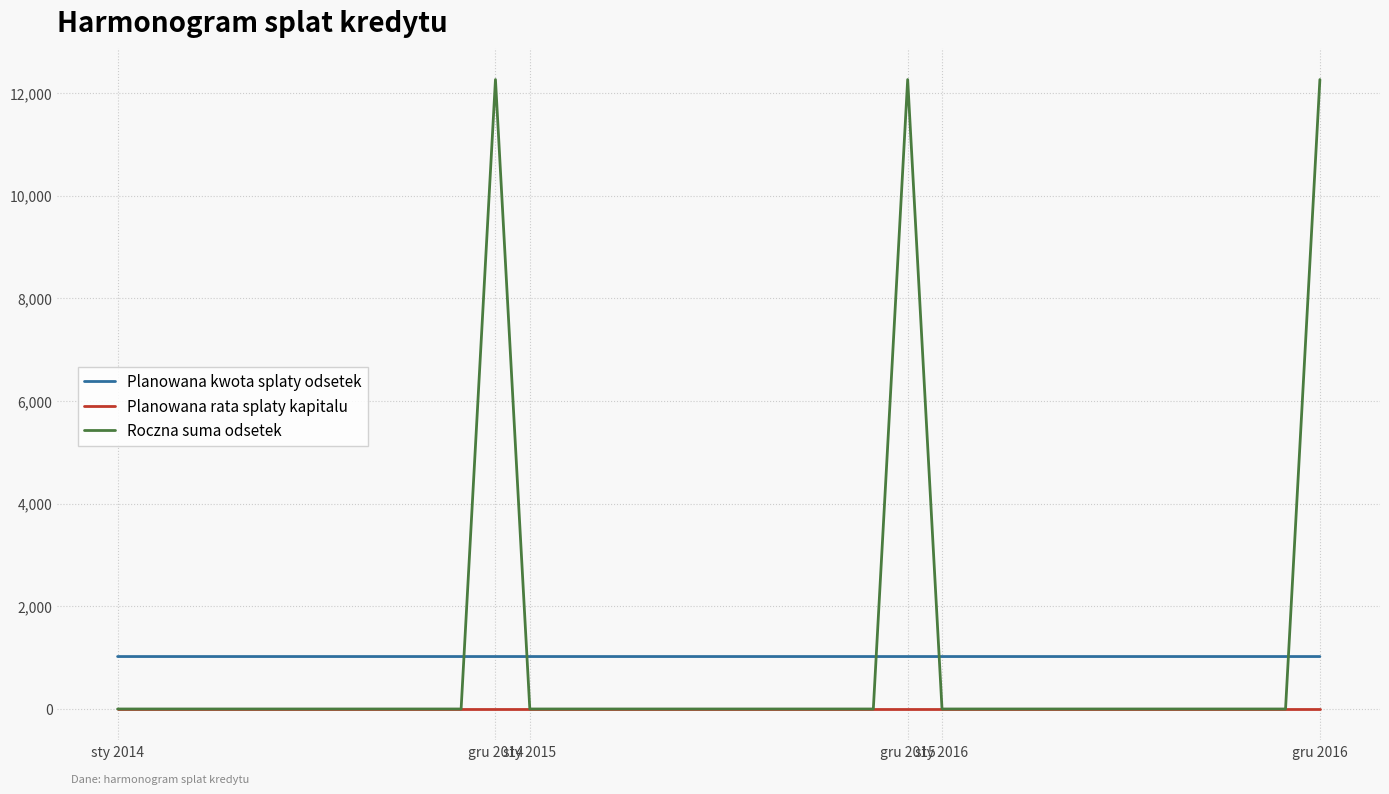

Which series has the largest range (max minus min)?

Roczna suma odsetek